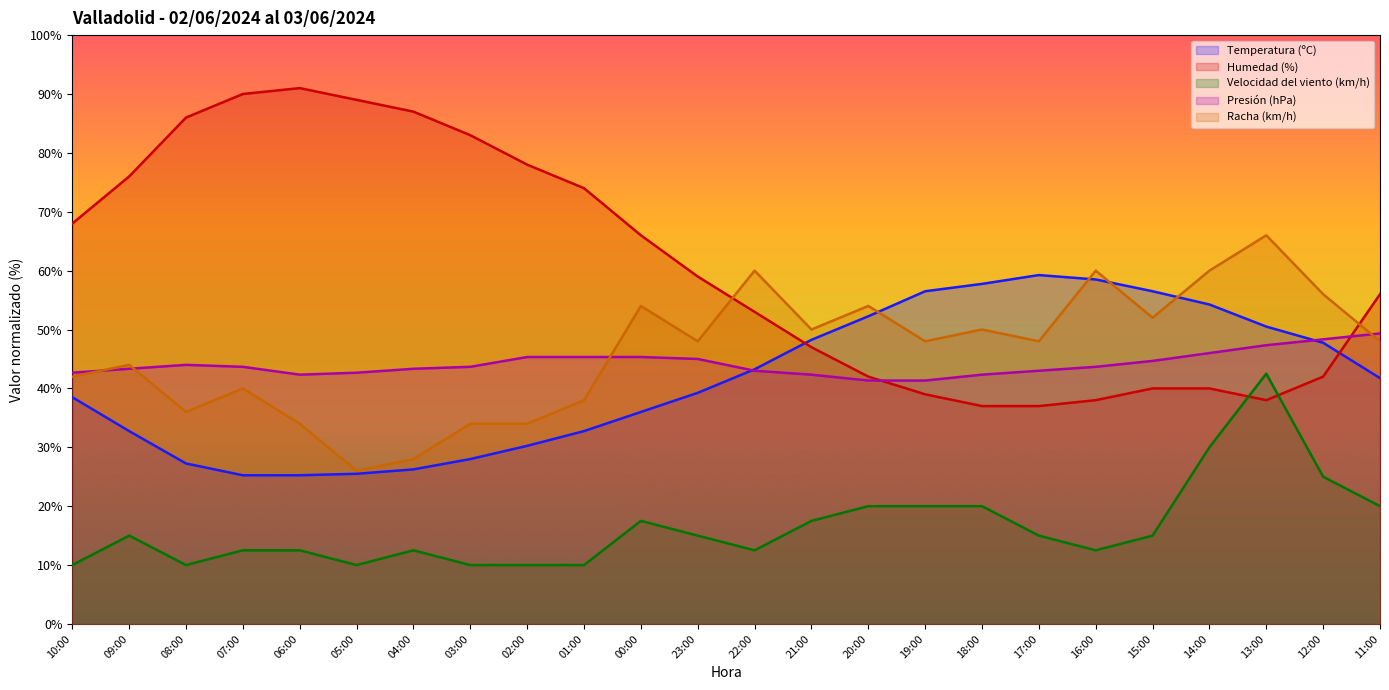

Does the chart display data point markers on the line(s)?

No